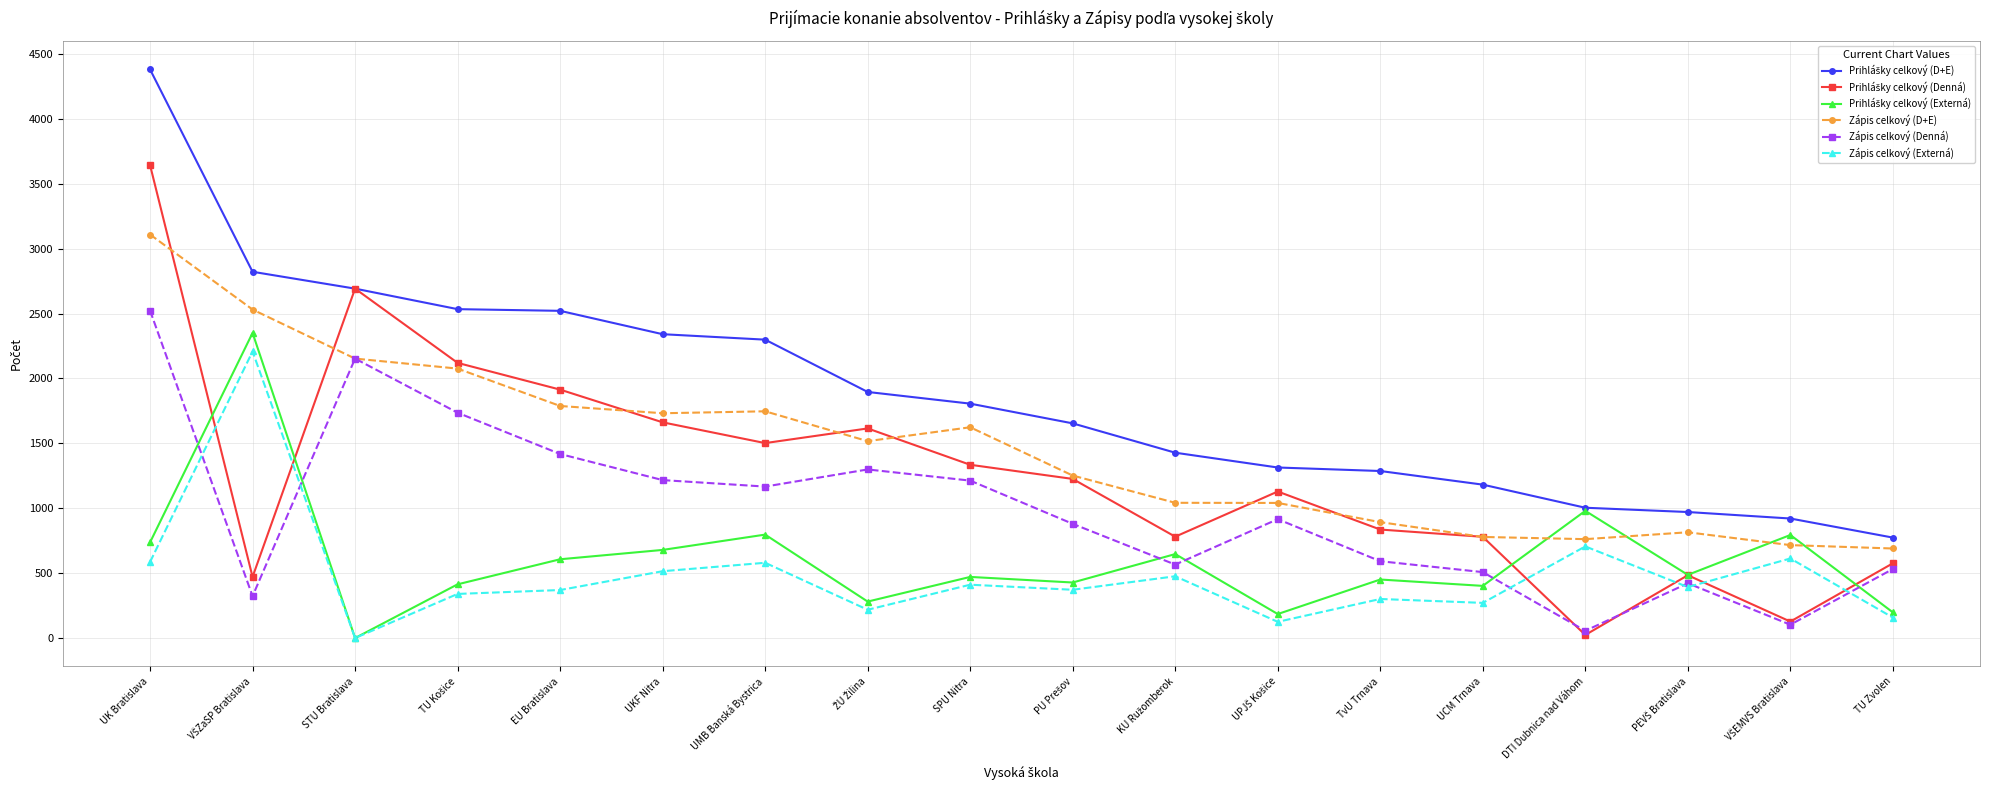

True or false: Zápis celkový (D+E) has a value of 1149 at TU Zvolen.

False